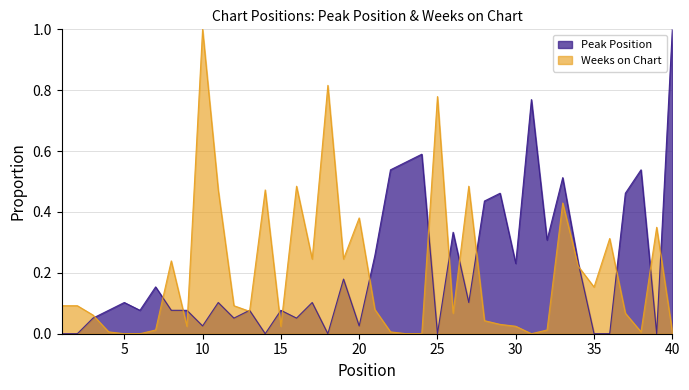

At which category does the chart reach its minimum across all series?

1